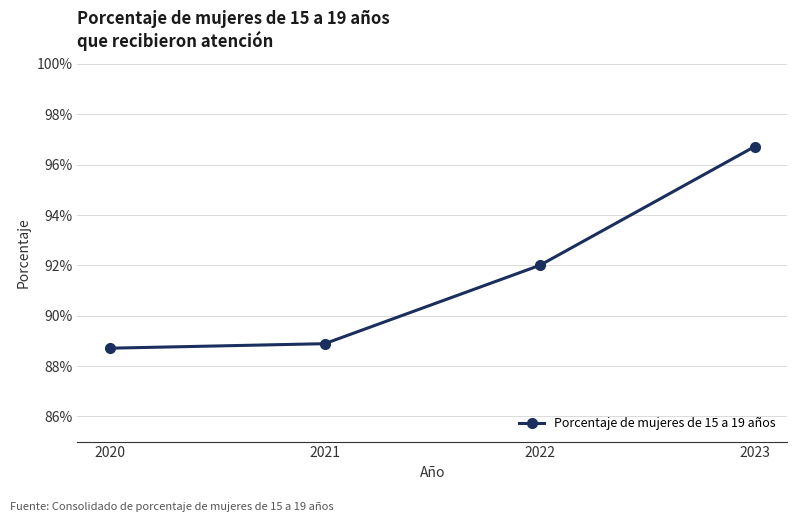

Count the values in the range 0 to 1.

4